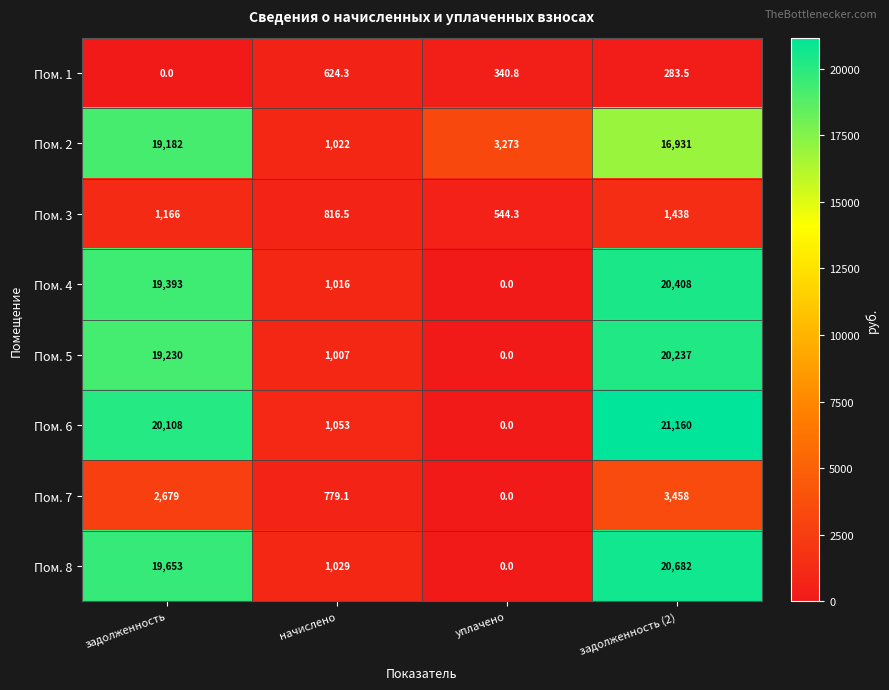

Count the Пом. 2 values in the range 3273 to 19182.

3